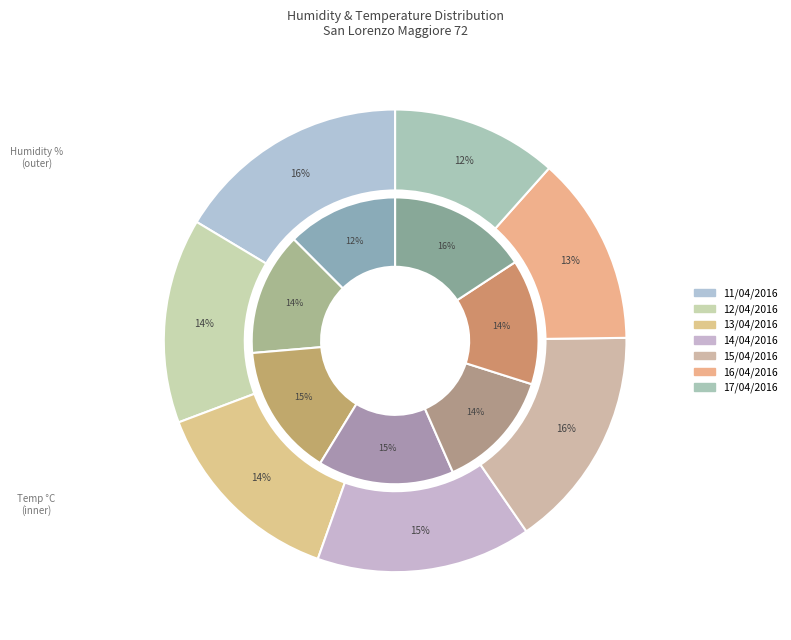

What percentage is the 14/04/2016 slice, to the nearest percent?

15%